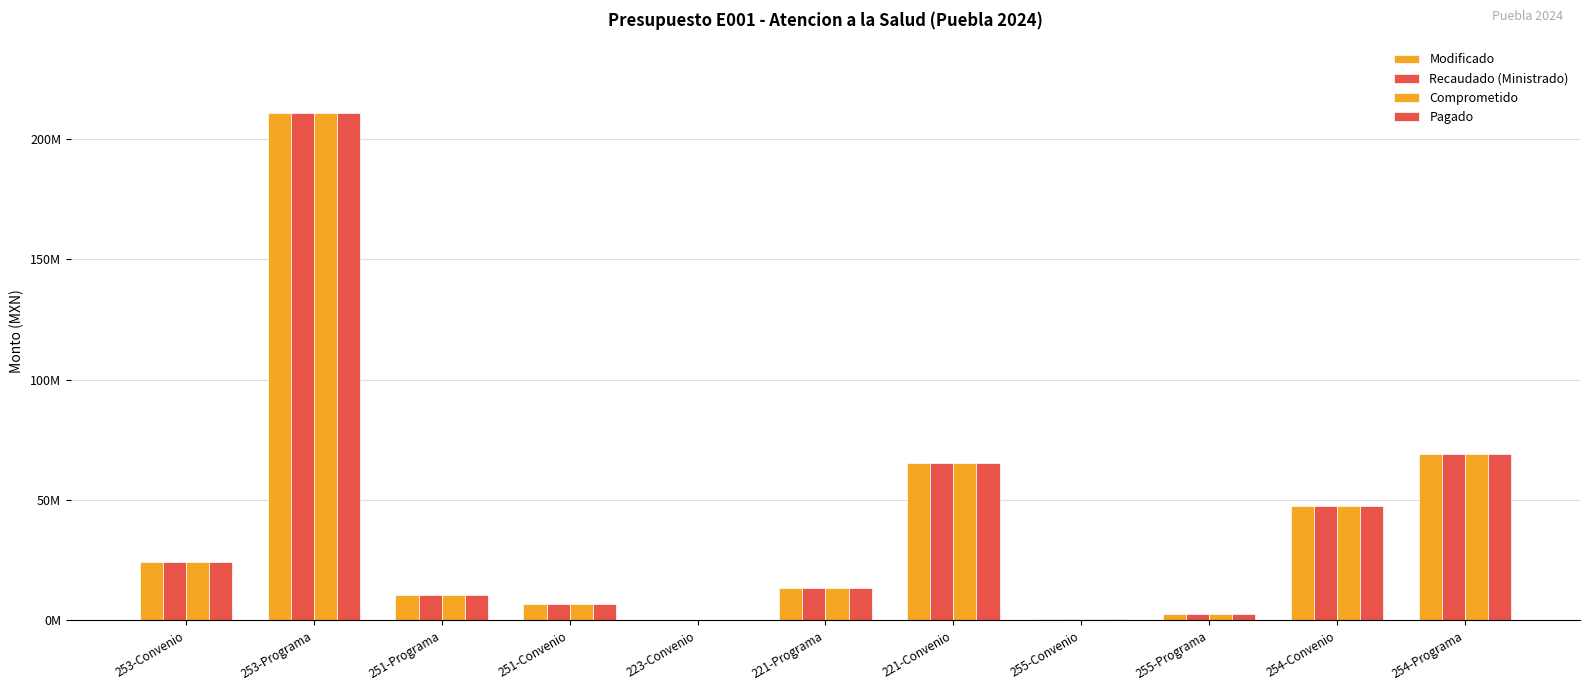

Does the chart contain stacked bars?

No